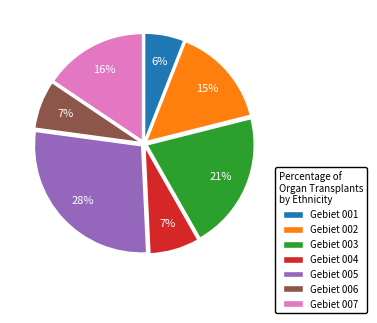

To the nearest percent, what percentage of the pie is Gebiet 006?

7%